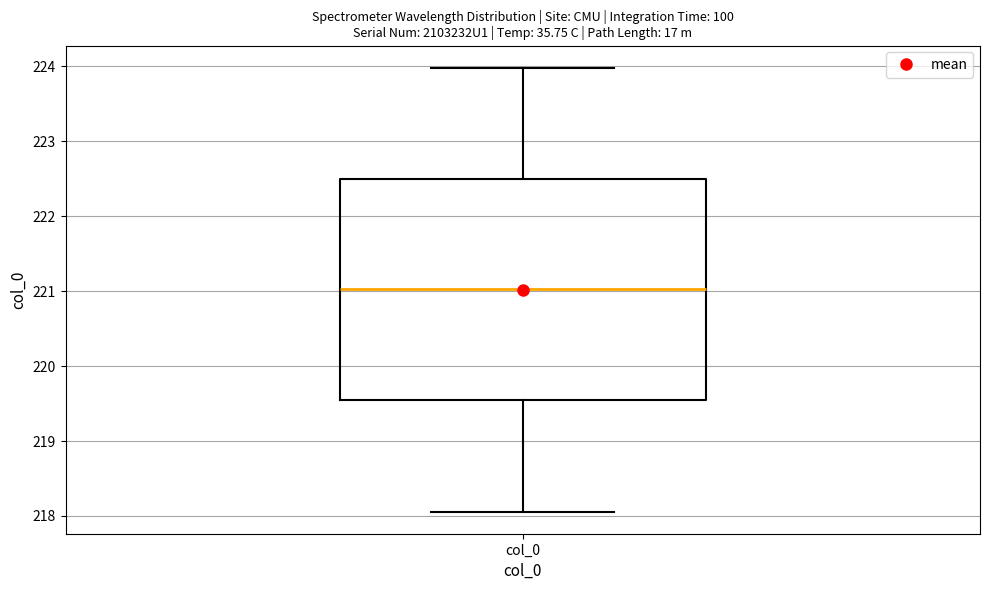

Where is the lower edge of the box for col_0 on the y-axis? The values are not printed on the chart, so give them approximately, as read against the axis.

219.5